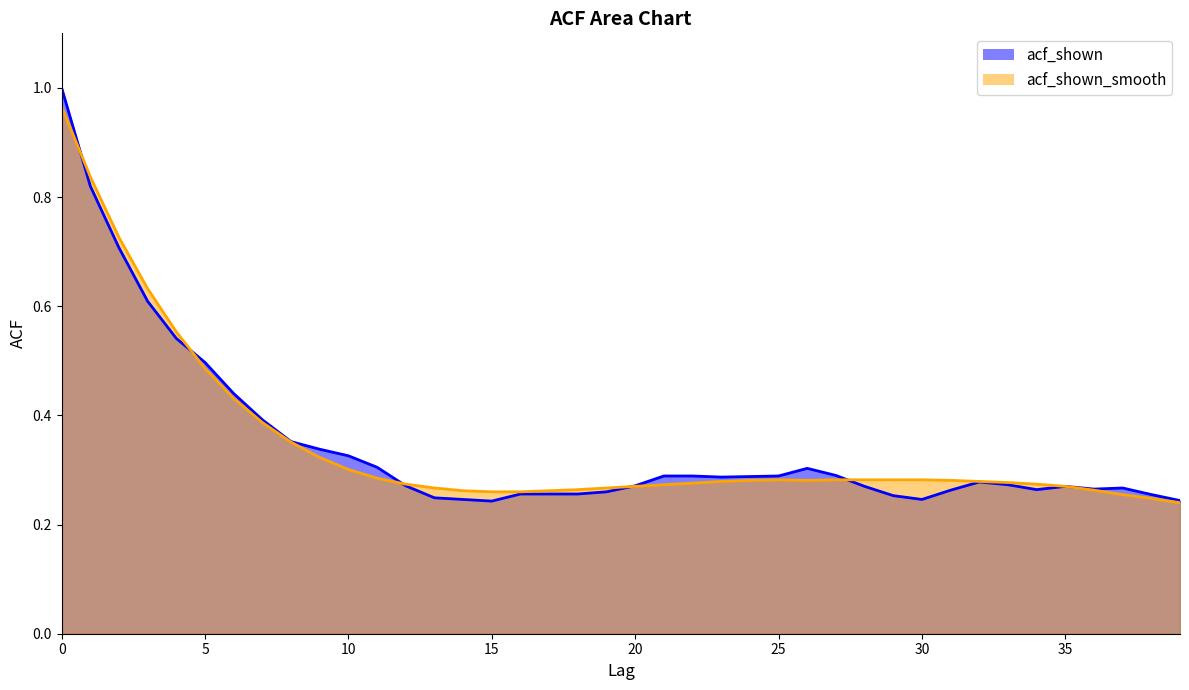

What is the difference between the maximum and minimum values in the acf_shown_smooth series?

0.7